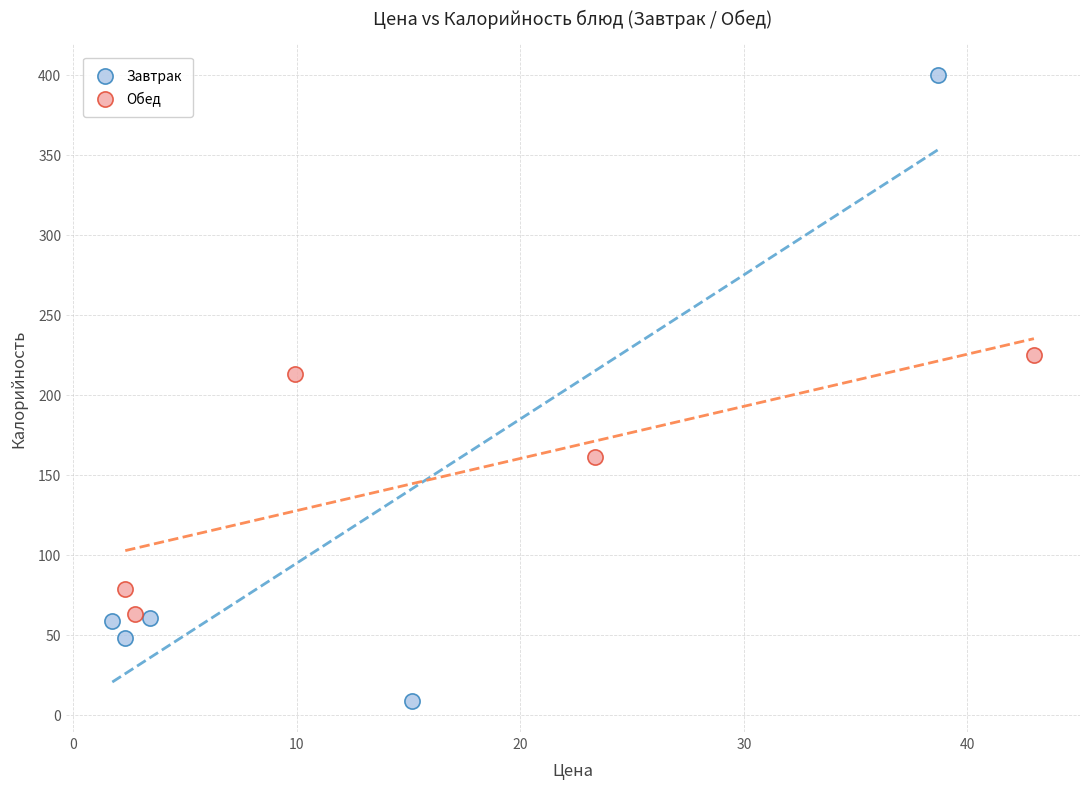

Which series has the widest spread of Y values?

Завтрак